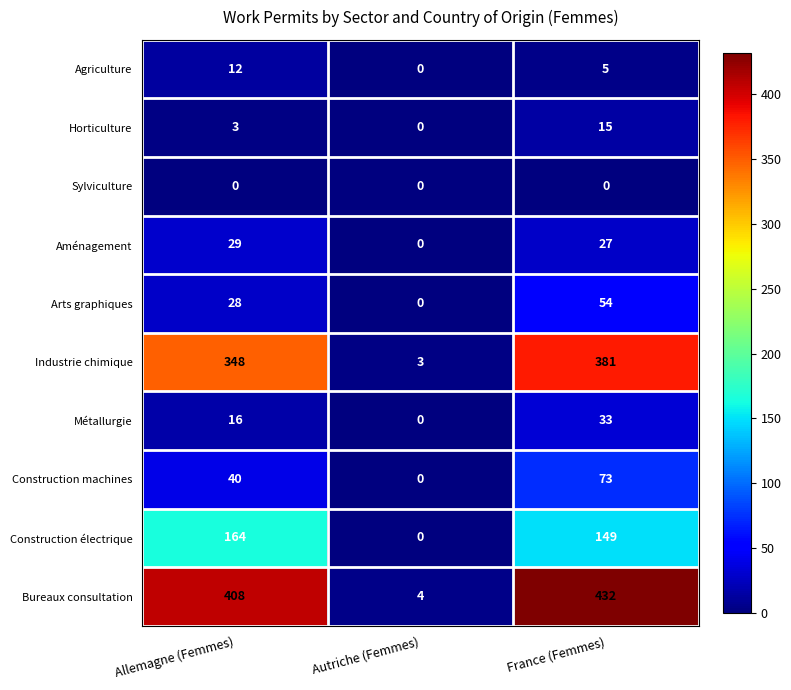

At France (Femmes), list the series in order from largest to smallest.

Bureaux consultation, Industrie chimique, Construction électrique, Construction machines, Arts graphiques, Métallurgie, Aménagement, Horticulture, Agriculture, Sylviculture